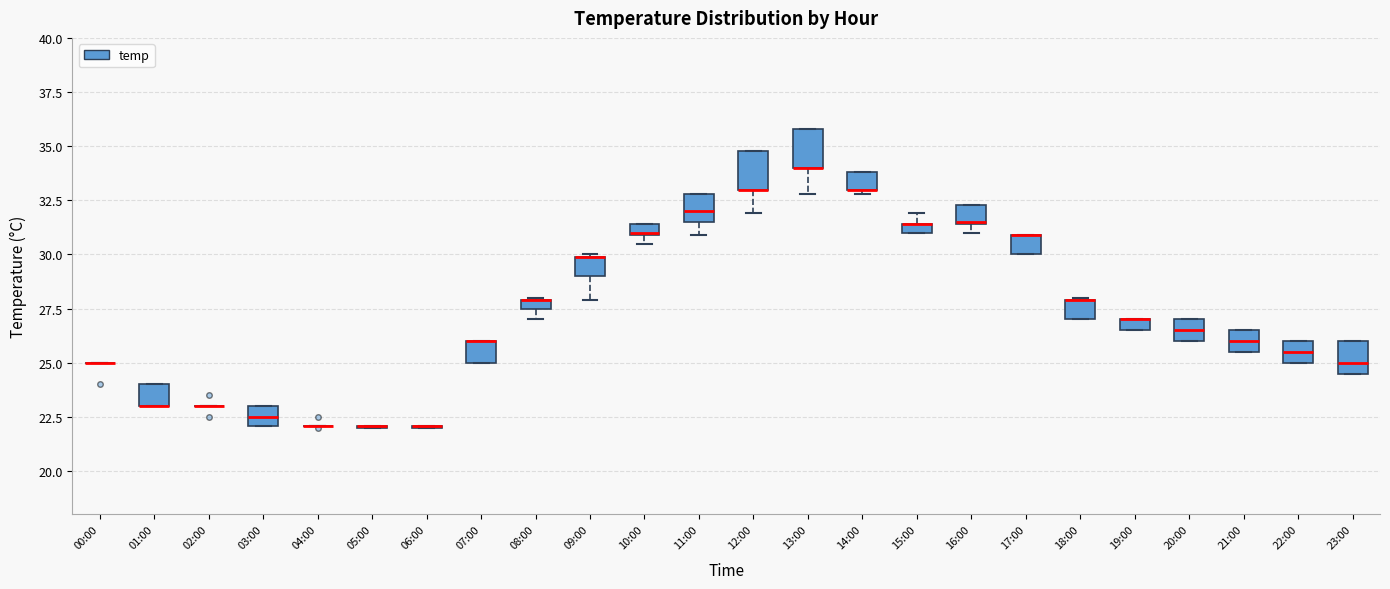

Where is the lower edge of the box for 18:00 on the y-axis? The values are not printed on the chart, so give them approximately, as read against the axis.

27.0